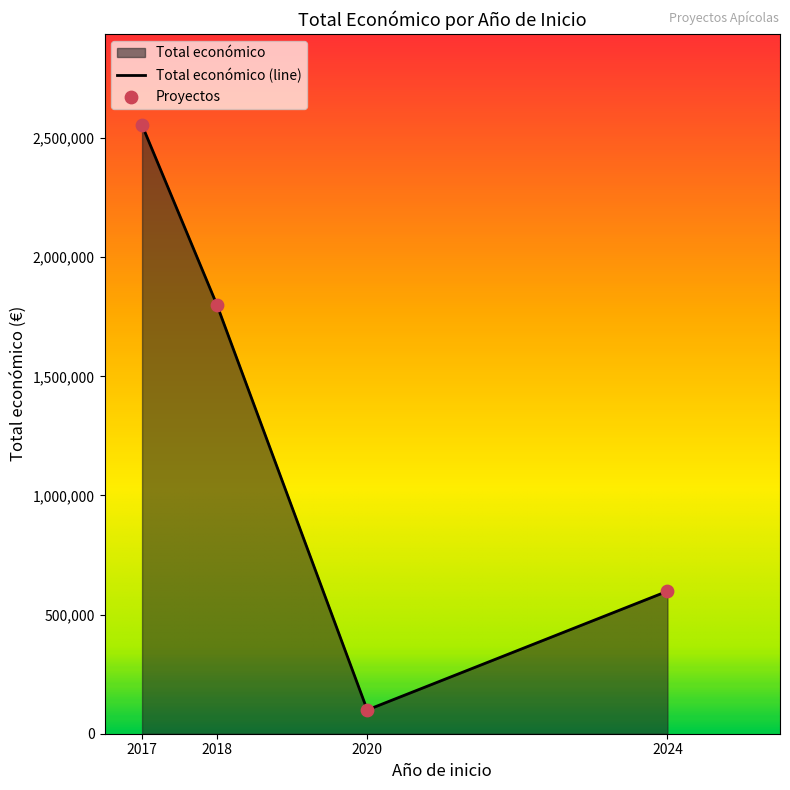

Which has a higher value, 2018 or 2017?

2017